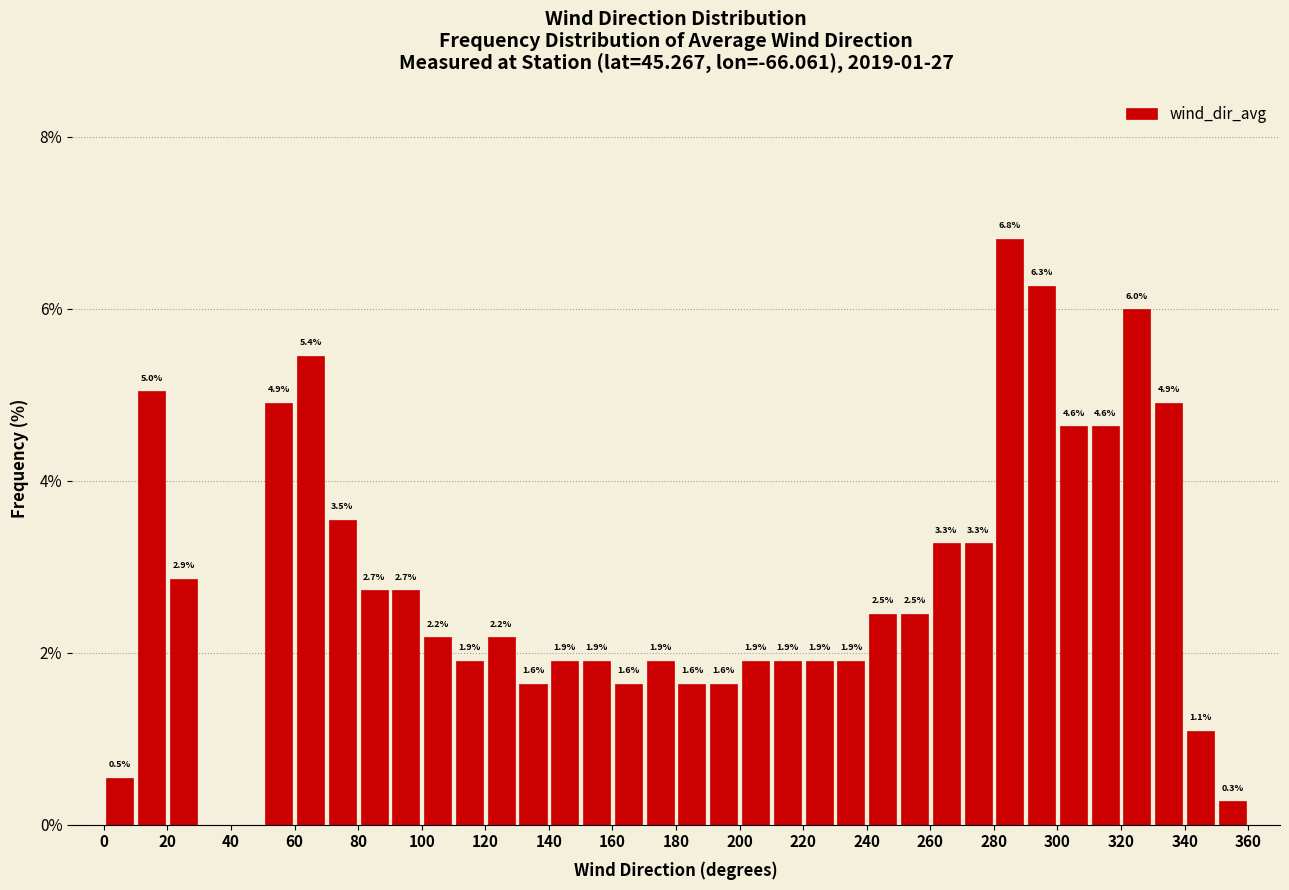

Over which range of the x-axis is the bar tallest?

280 to 290